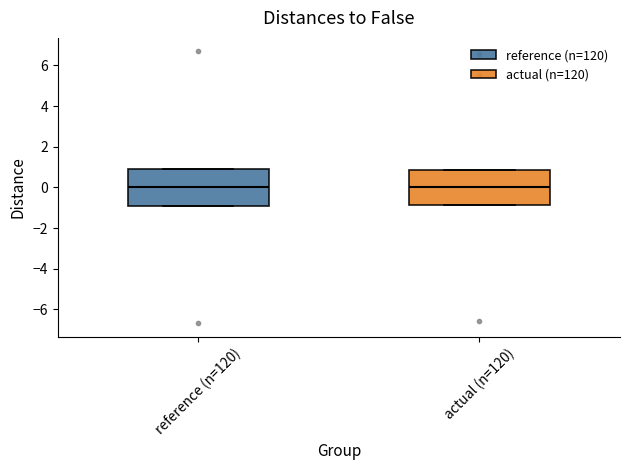

Reading left to right, transcribe this box plot: for each box, give where its median line is, the range the box spans, and where its two whiskers end, as read against the y-axis. The values are not printed on the chart, so give them approximately, as read against the axis.

reference (n=120): median 0.0, box -0.8 to 0.8, whiskers -0.8 to 0.8
actual (n=120): median 0.0, box -0.8 to 0.8, whiskers -0.8 to 0.8